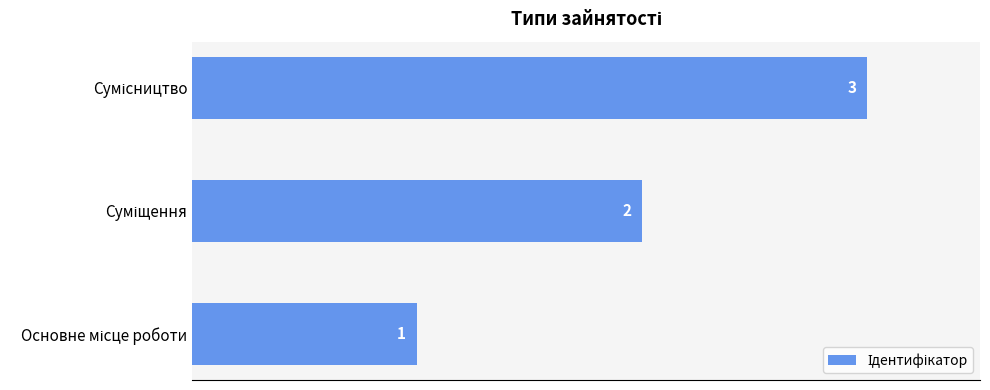

What is the minimum value shown in the chart?

1